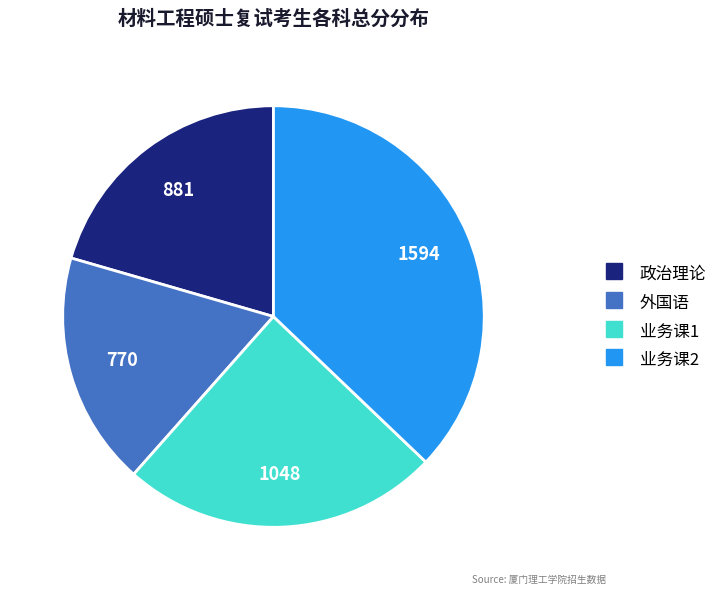

Is there any slice that represents more than half of the pie?

No